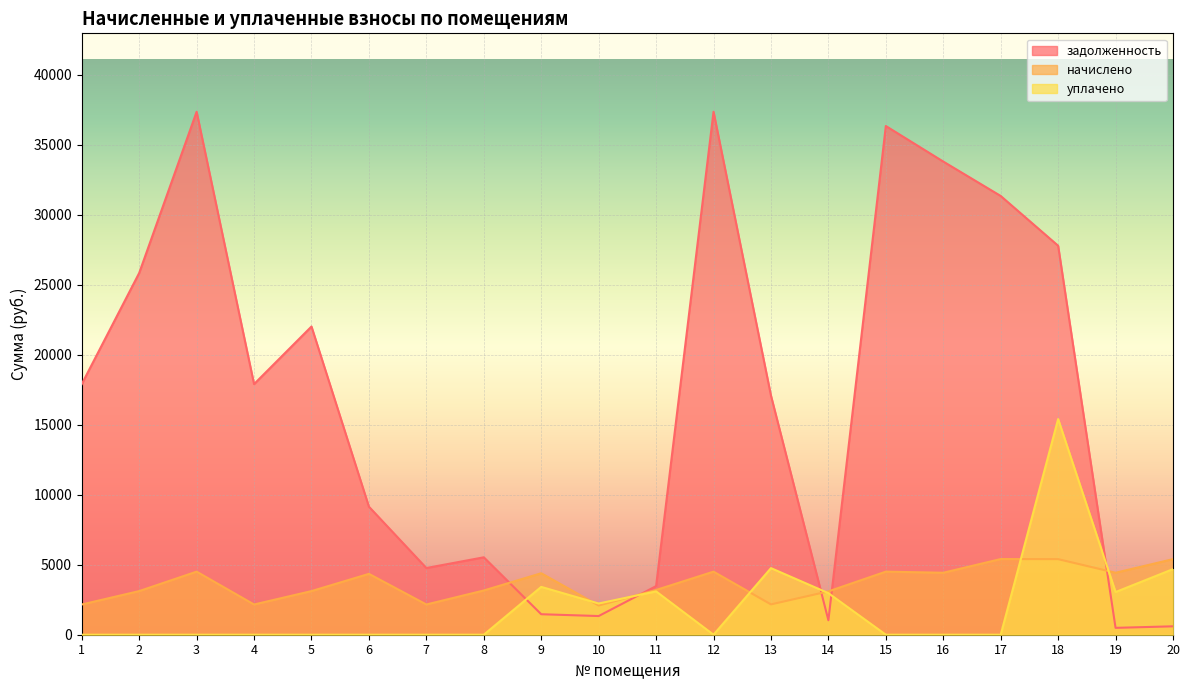

Between 7 and 16, which series saw the biggest shift?

задолженность